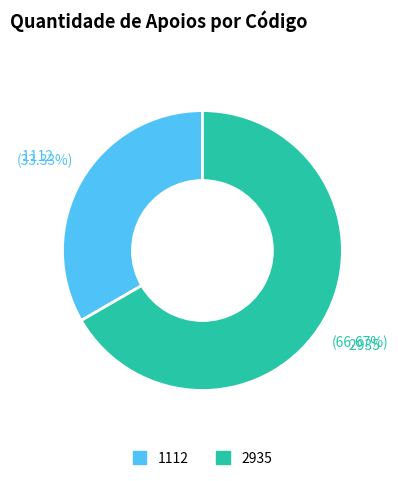

How many segments does this pie chart have?

2